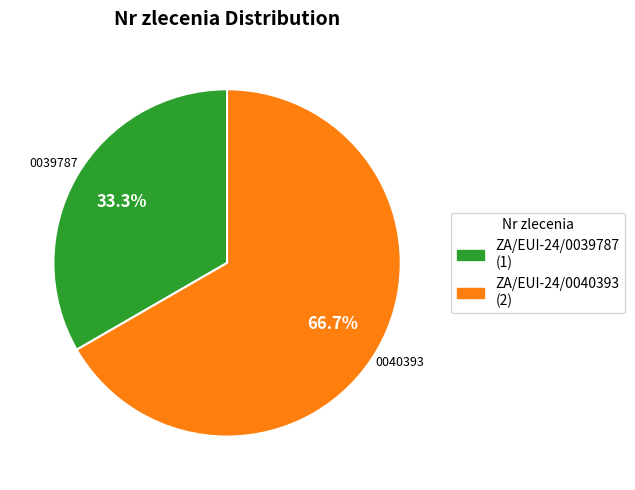

The ZA/EUI-24/0039787 slice represents 41% of the pie. True or false?

False